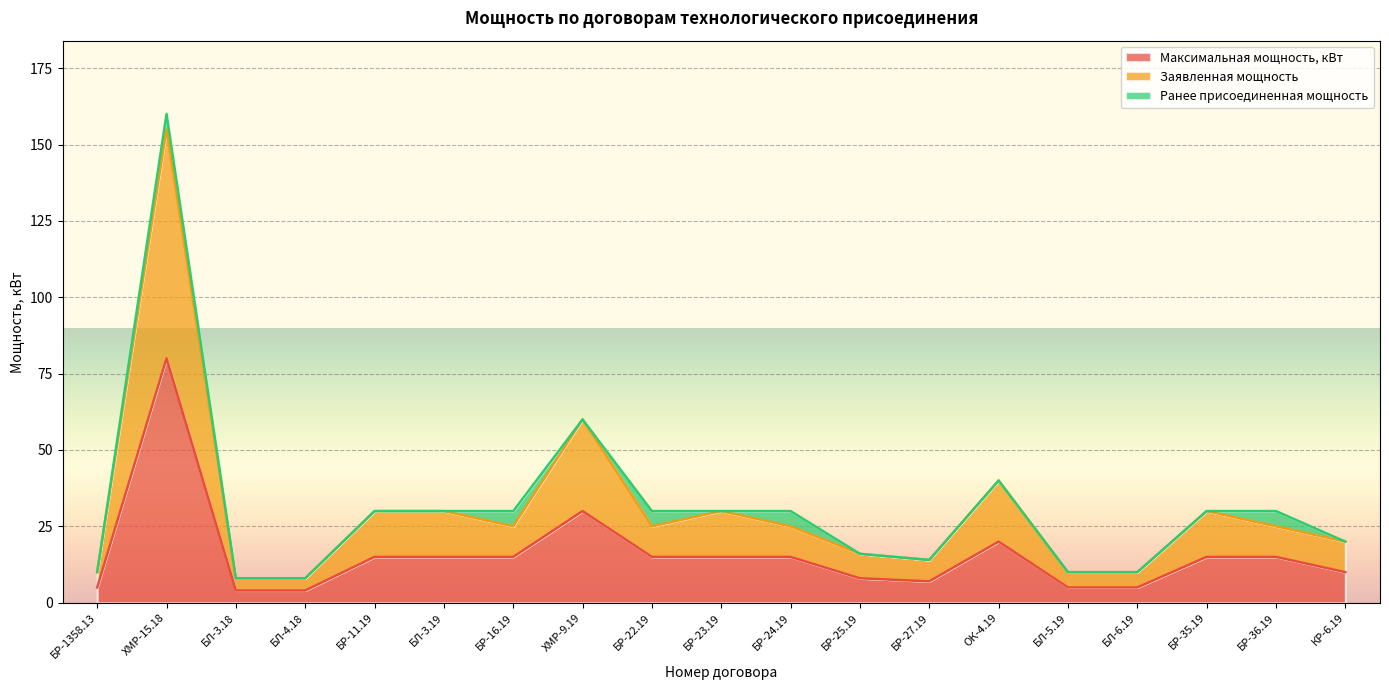

True or false: Заявленная мощность and Максимальная мощность, кВт intersect in this chart.

False